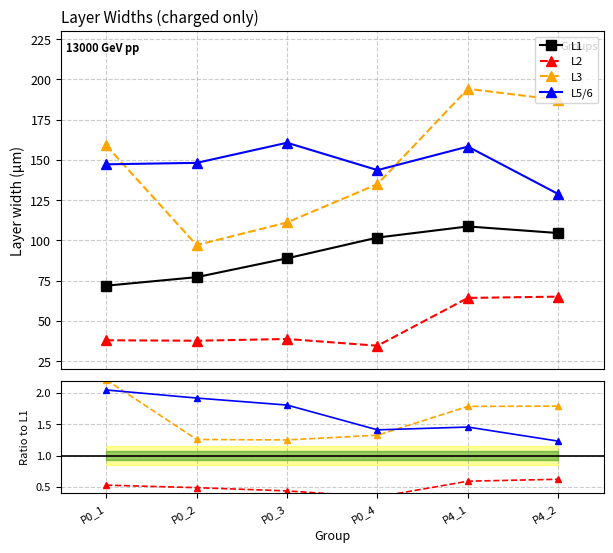

Which series changed the most between P0_1 and P4_2?

L1